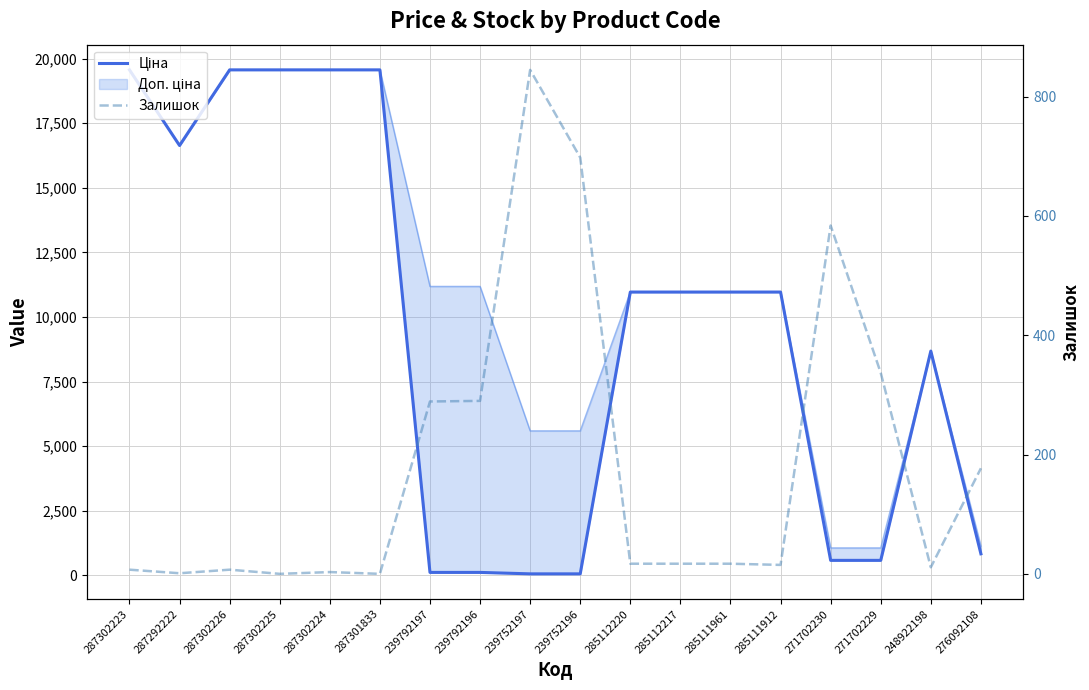

The Залишок series shows 20.7 at 285111912. True or false?

False